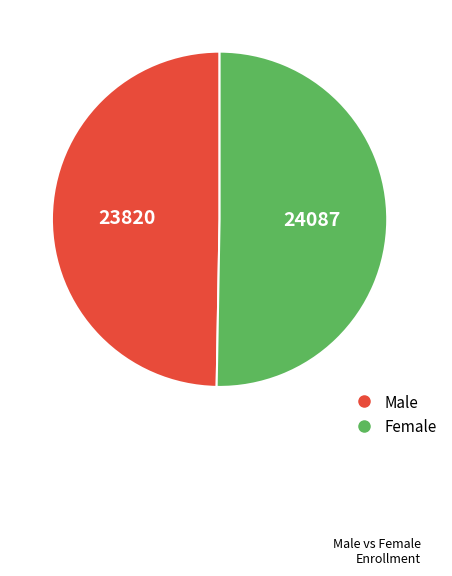

Does Male account for over 50% of the chart?

No